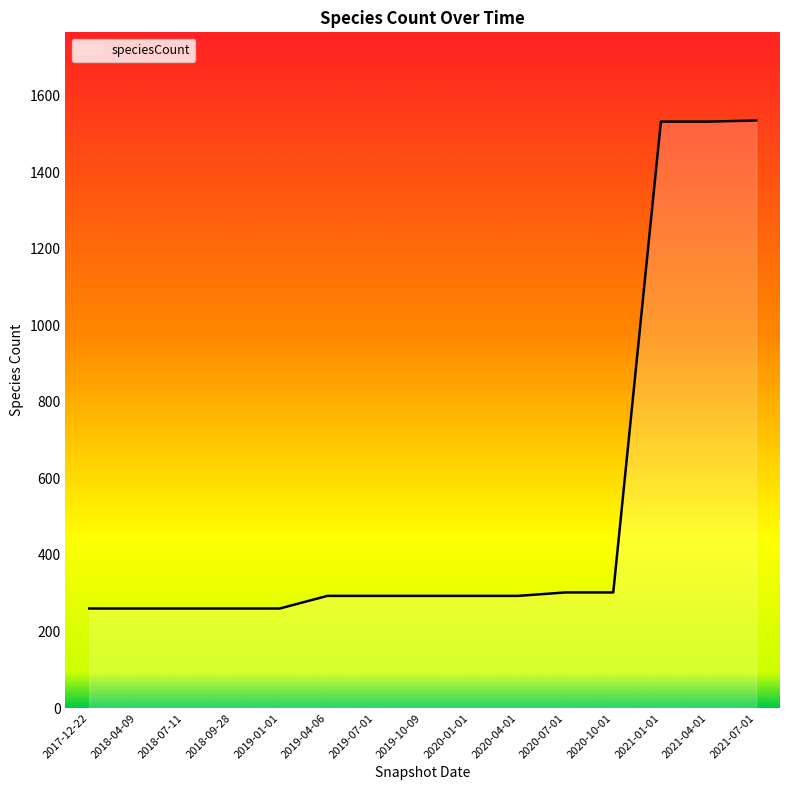

What is the maximum value shown in the chart?

1535